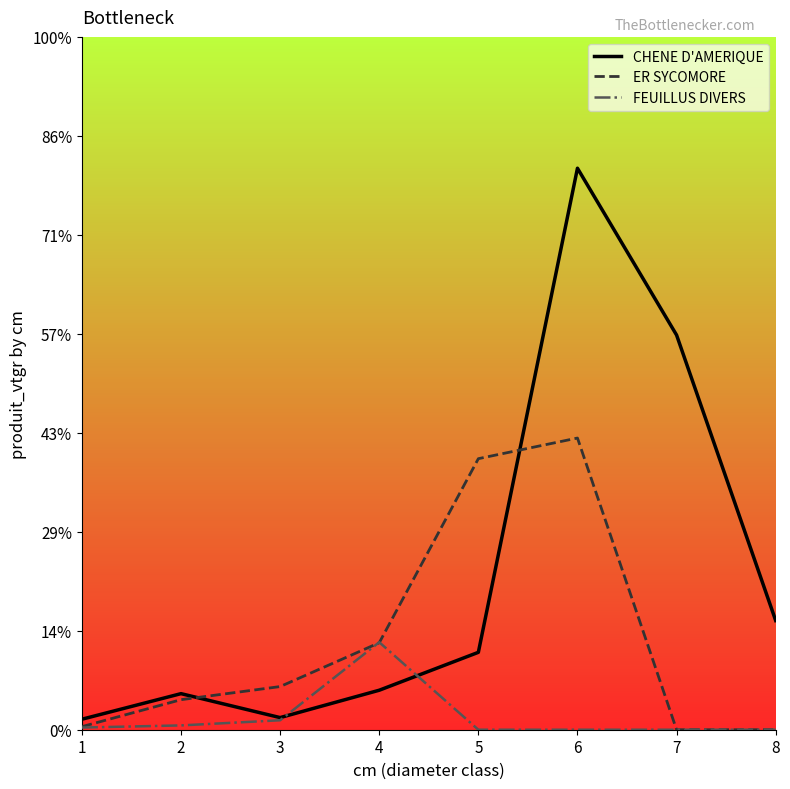

Which series has the largest range (max minus min)?

CHENE D'AMERIQUE